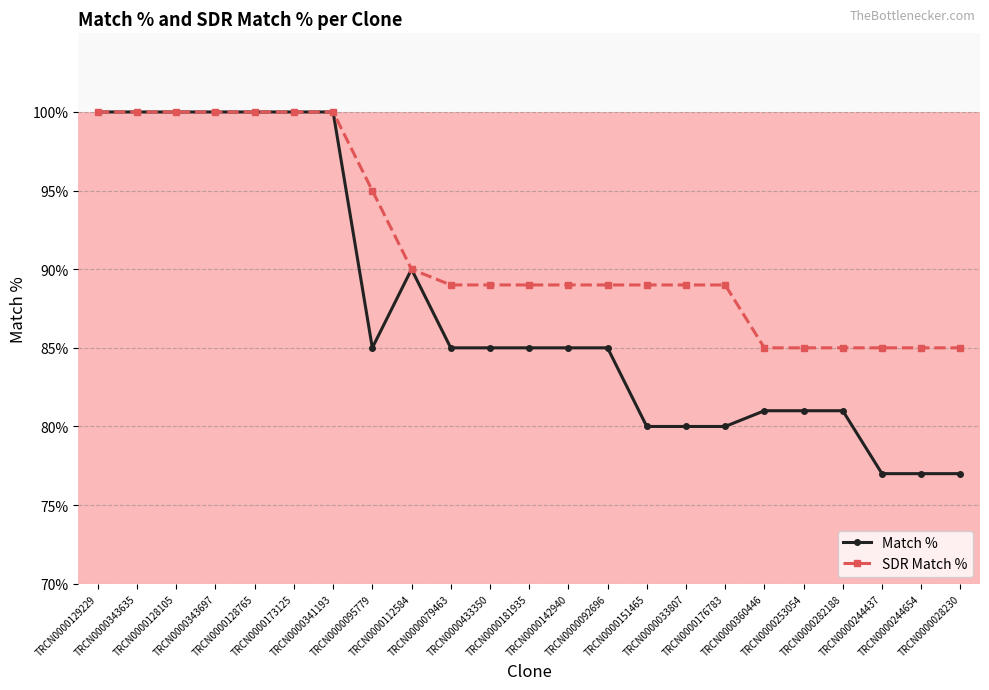

The value of Match % at TRCN0000282188 is 81. True or false?

True